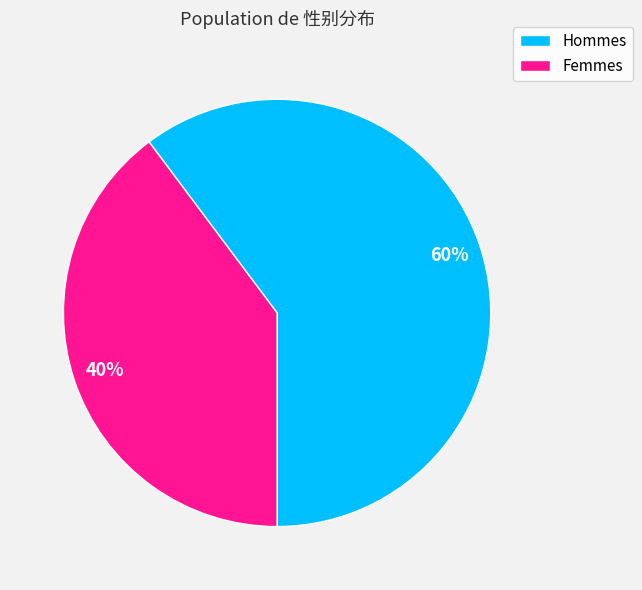

Is there a majority slice in this chart?

Yes